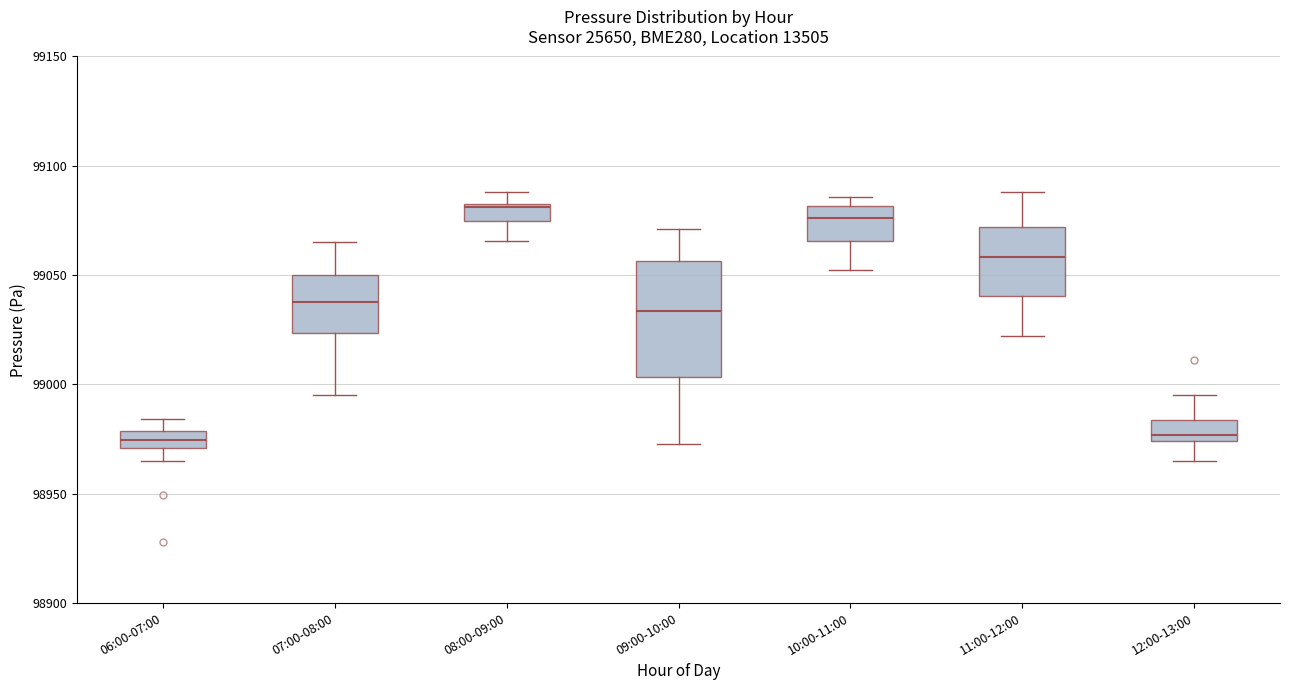

Reading left to right, read every box against the y-axis: the position of its median line, the range the box covers, and the ends of its whiskers. The values are not printed on the chart, so give them approximately, as read against the axis.

06:00-07:00: median 98975, box 98970 to 98980, whiskers 98965 to 98985
07:00-08:00: median 99040, box 99025 to 99050, whiskers 98995 to 99065
08:00-09:00: median 99080, box 99075 to 99085, whiskers 99065 to 99090
09:00-10:00: median 99035, box 99005 to 99055, whiskers 98975 to 99070
10:00-11:00: median 99075, box 99065 to 99080, whiskers 99050 to 99085
11:00-12:00: median 99060, box 99040 to 99070, whiskers 99020 to 99090
12:00-13:00: median 98975 (just above the box's lower edge), box 98975 to 98985, whiskers 98965 to 98995